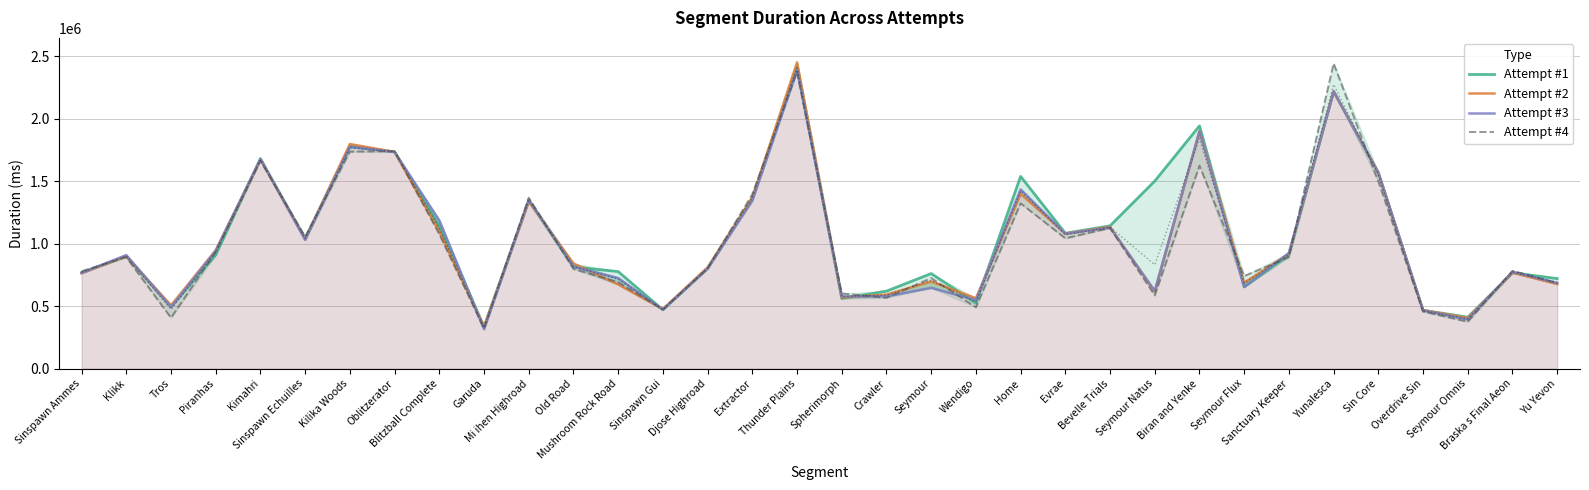

Reading left to right, extract all data points from this chart.

Attempt #1: Sinspawn Ammes=769213	Klikk=900251	Tros=494837	Piranhas=910525	Kimahri=1681971	Sinspawn Echuilles=1042721	Kilika Woods=1780191	Oblitzerator=1736351	Blitzball Complete=1139509	Garuda=334431	Mi ihen Highroad=1347024	Old Road=814243	Mushroom Rock Road=777209	Sinspawn Gui=470858	Djose Highroad=802848	Extractor=1366944	Thunder Plains=2417882	Spherimorph=560809	Crawler=620562	Seymour=761250	Wendigo=524799	Home=1539491	Evrae=1084208	Bevelle Trials=1143669	Seymour Natus=1502250	Biran and Yenke=1944196	Seymour Flux=656310	Sanctuary Keeper=908822	Yunalesca=2219814	Sin Core=1567980	Overdrive Sin=467253	Seymour Omnis=411838	Braska s Final Aeon=767235	Yu Yevon=721181
Attempt #2: Sinspawn Ammes=764634	Klikk=901111	Tros=506549	Piranhas=948229	Kimahri=1674788	Sinspawn Echuilles=1037342	Kilika Woods=1798691	Oblitzerator=1735402	Blitzball Complete=1097978	Garuda=337106	Mi ihen Highroad=1338090	Old Road=841936	Mushroom Rock Road=674338	Sinspawn Gui=477179	Djose Highroad=810969	Extractor=1368229	Thunder Plains=2452736	Spherimorph=569287	Crawler=592476	Seymour=697981	Wendigo=563681	Home=1399939	Evrae=1081314	Bevelle Trials=1135550	Seymour Natus=617377	Biran and Yenke=1902517	Seymour Flux=688790	Sanctuary Keeper=920116	Yunalesca=2221473	Sin Core=1571268	Overdrive Sin=468505	Seymour Omnis=405372	Braska s Final Aeon=768664	Yu Yevon=677373
Attempt #3: Sinspawn Ammes=766106	Klikk=909192	Tros=491866	Piranhas=944312	Kimahri=1678590	Sinspawn Echuilles=1031257	Kilika Woods=1775248	Oblitzerator=1734828	Blitzball Complete=1187231	Garuda=315654	Mi ihen Highroad=1351817	Old Road=815824	Mushroom Rock Road=725480	Sinspawn Gui=472003	Djose Highroad=800866	Extractor=1346175	Thunder Plains=2391610	Spherimorph=578184	Crawler=579020	Seymour=647235	Wendigo=548281	Home=1435209	Evrae=1080687	Bevelle Trials=1129150	Seymour Natus=622444	Biran and Yenke=1900217	Seymour Flux=653373	Sanctuary Keeper=926835	Yunalesca=2219083	Sin Core=1569374	Overdrive Sin=465941	Seymour Omnis=393560	Braska s Final Aeon=775865	Yu Yevon=685789
Attempt #4: Sinspawn Ammes=779883	Klikk=892165	Tros=407377	Piranhas=933717	Kimahri=1664681	Sinspawn Echuilles=1056490	Kilika Woods=1737647	Oblitzerator=1740882	Blitzball Complete=1076058	Garuda=320725	Mi ihen Highroad=1368957	Old Road=797985	Mushroom Rock Road=692277	Sinspawn Gui=474181	Djose Highroad=802771	Extractor=1396706	Thunder Plains=2376581	Spherimorph=602196	Crawler=566758	Seymour=725108	Wendigo=490811	Home=1323906	Evrae=1043425	Bevelle Trials=1125819	Seymour Natus=586644	Biran and Yenke=1625704	Seymour Flux=741631	Sanctuary Keeper=892718	Yunalesca=2444410	Sin Core=1497897	Overdrive Sin=456440	Seymour Omnis=375019	Braska s Final Aeon=783475	Yu Yevon=683787